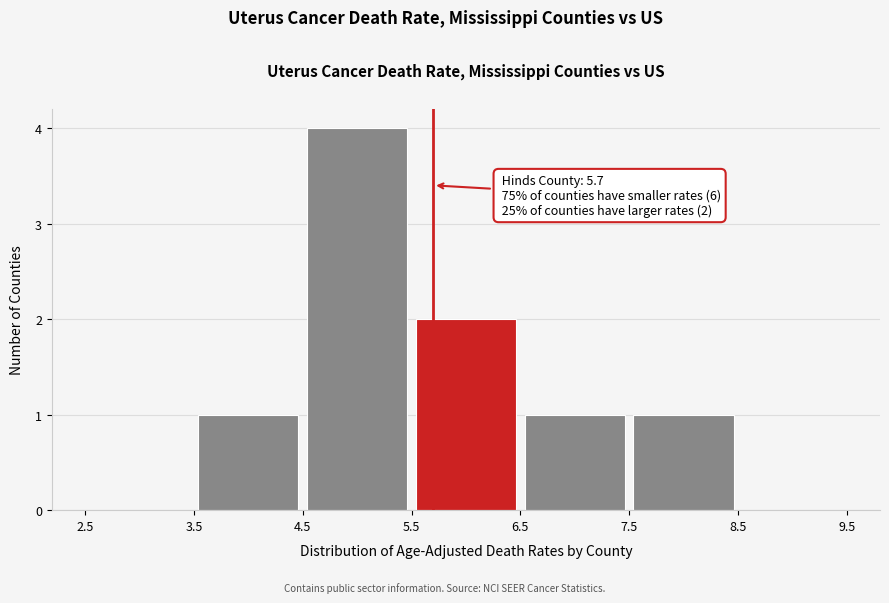

Which range on the x-axis has the tallest bar?

4.5 to 5.5